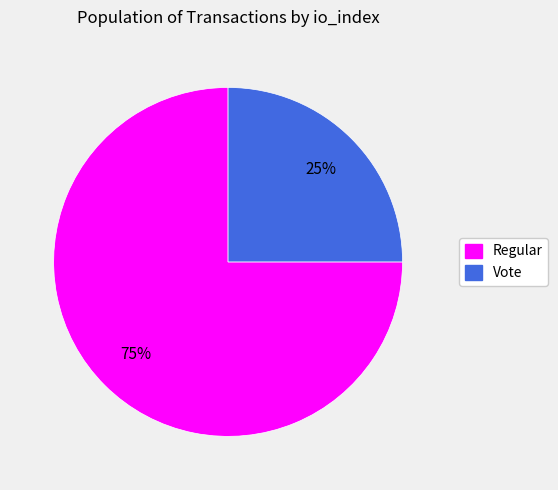

Count the number of slices in the pie.

2